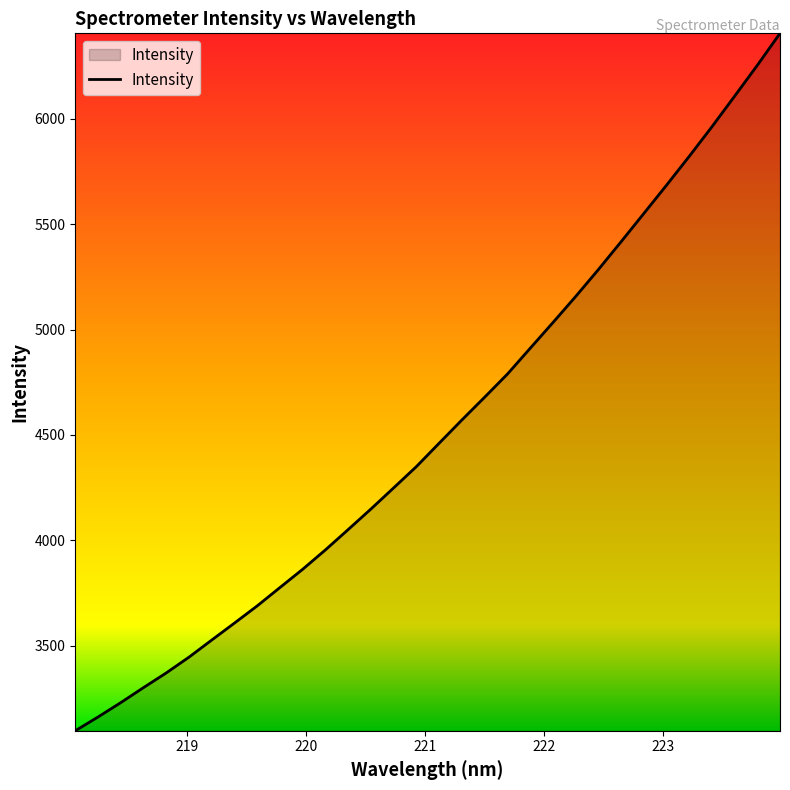

What is the smallest value displayed?

3096.5